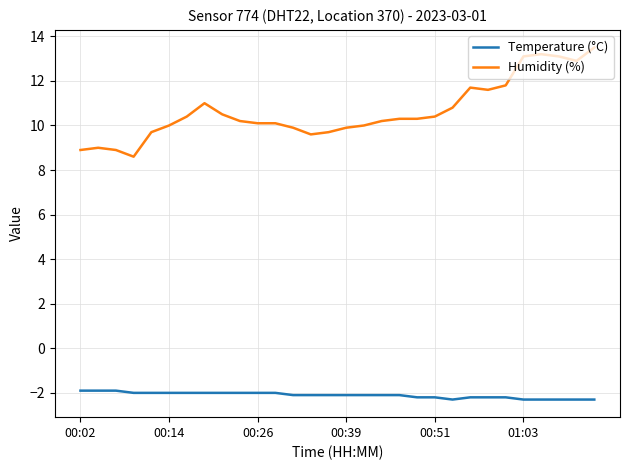

List the series in order of their peak value, highest first.

Humidity (%), Temperature (°C)